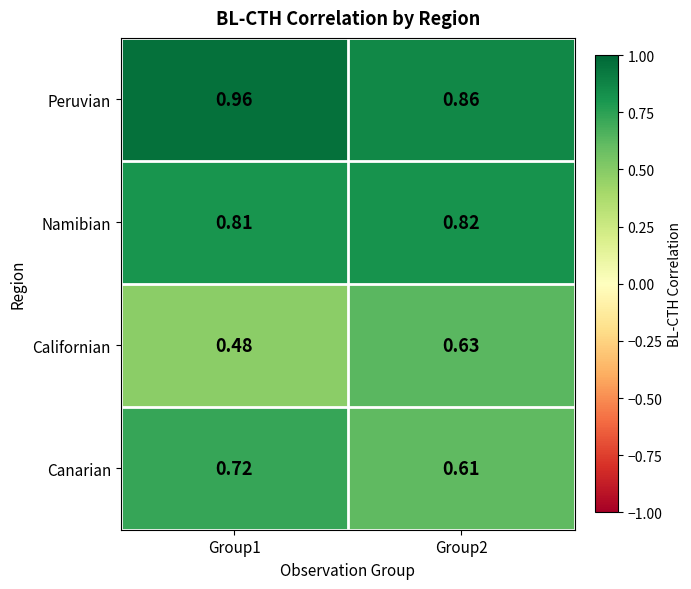

Rank the series by their average value, from lowest to highest.

Californian, Canarian, Namibian, Peruvian